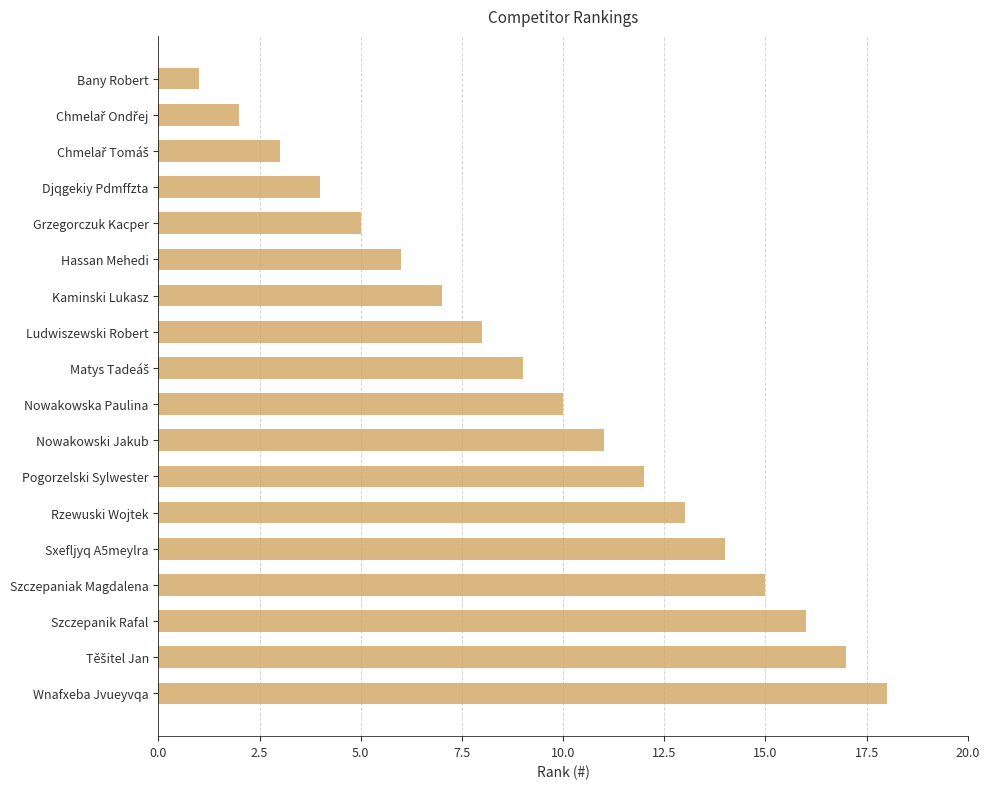

The chart shows a value of 21 at Pogorzelski Sylwester. True or false?

False